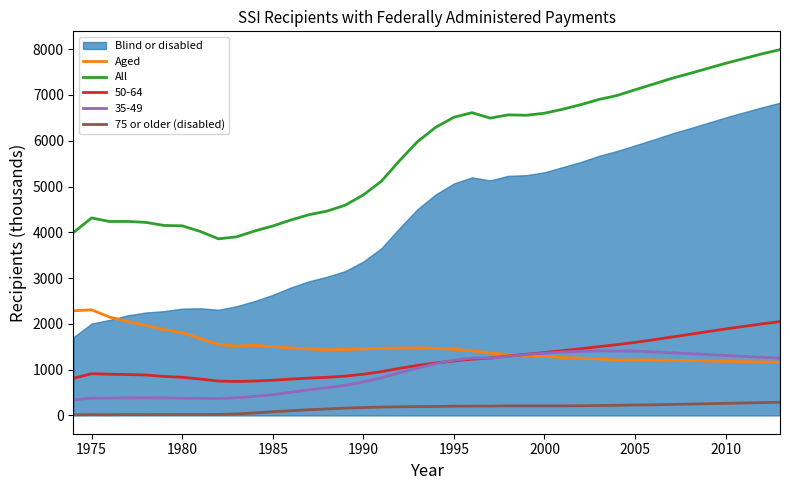

How many data points does each series have?

40